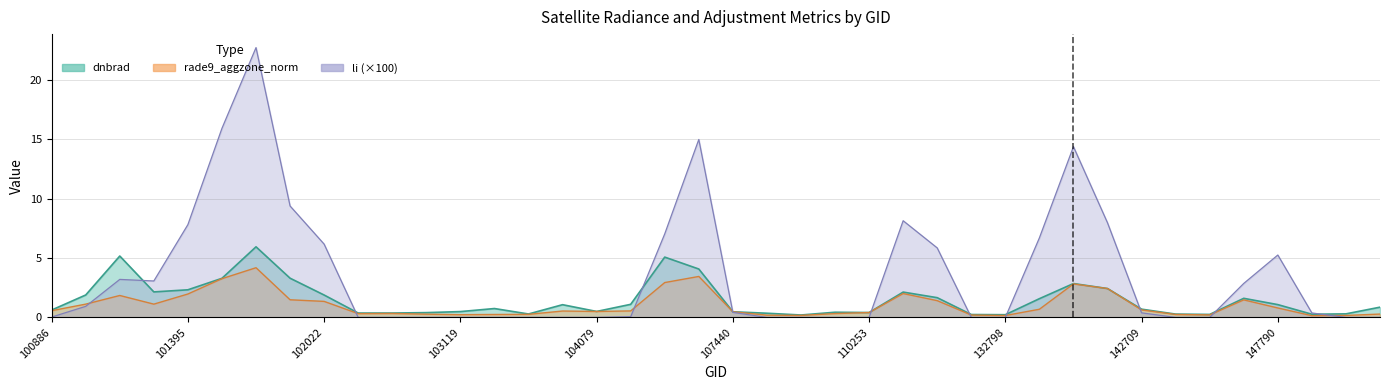

How many categories are shown in the chart?

40